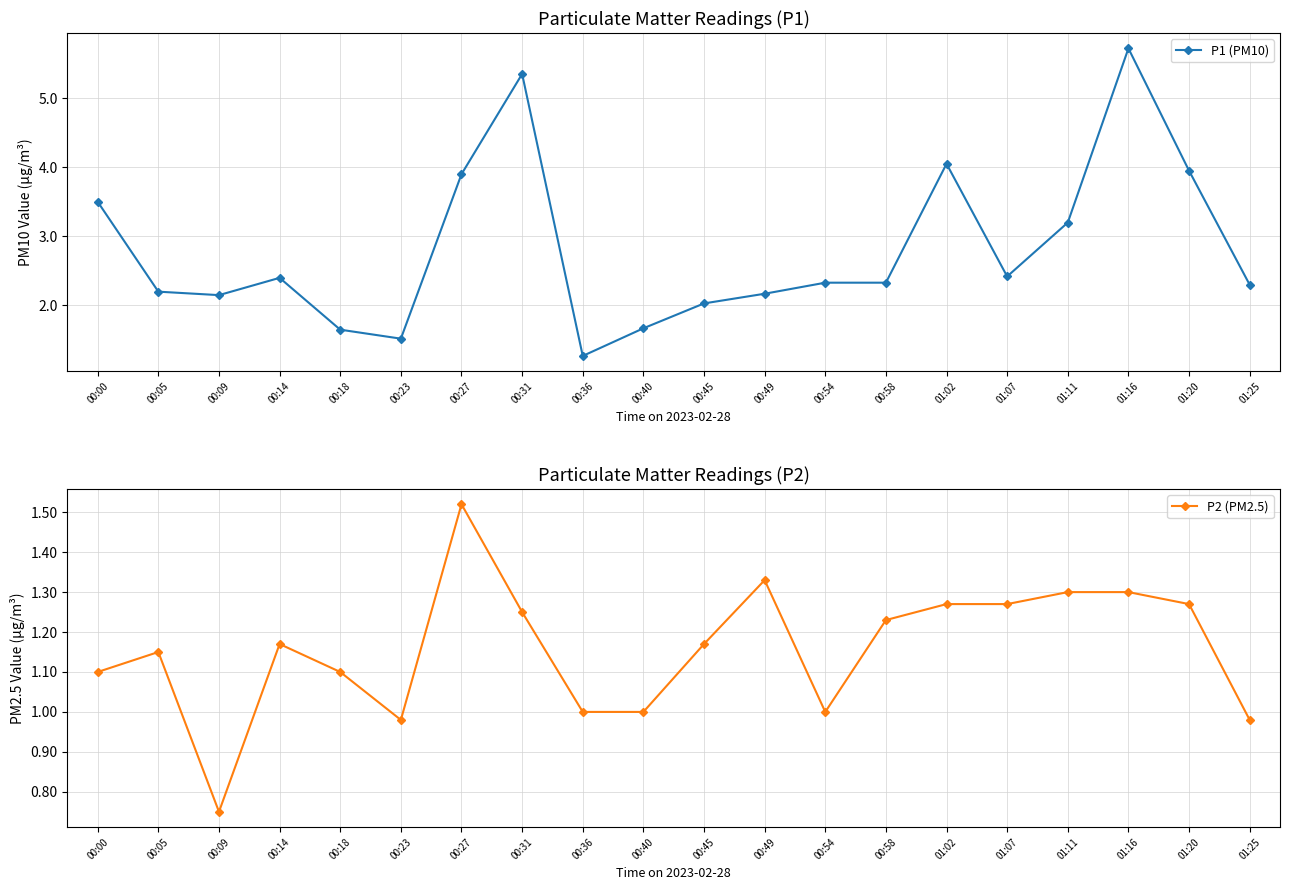

Reading left to right, transcribe all the data shown in this chart.

P1 (PM10): 00:00=3.5	00:05=2.2	00:09=2.1	00:14=2.4	00:18=1.6	00:23=1.5	00:27=3.9	00:31=5.3	00:36=1.3	00:40=1.7	00:45=2.0	00:49=2.2	00:54=2.3	00:58=2.3	01:02=4.0	01:07=2.4	01:11=3.2	01:16=5.7	01:20=4.0	01:25=2.3
P2 (PM2.5): 00:00=1.1	00:05=1.1	00:09=0.8	00:14=1.2	00:18=1.1	00:23=1.0	00:27=1.5	00:31=1.2	00:36=1.0	00:40=1.0	00:45=1.2	00:49=1.3	00:54=1.0	00:58=1.2	01:02=1.3	01:07=1.3	01:11=1.3	01:16=1.3	01:20=1.3	01:25=1.0